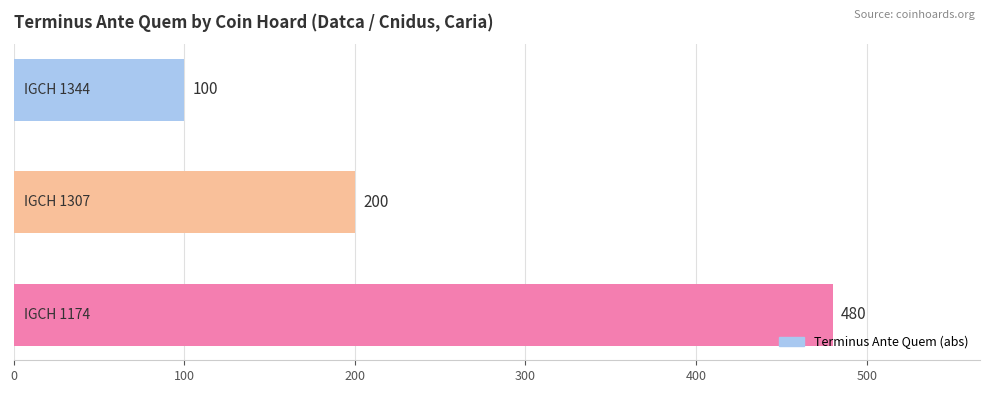

What is the average value?

260